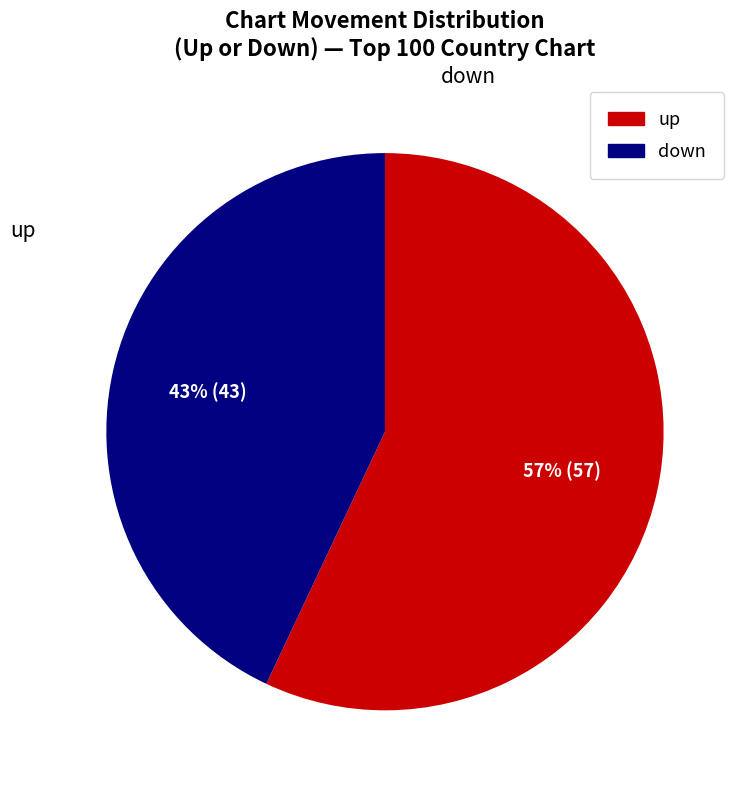

What percentage is the down slice, to the nearest percent?

43%